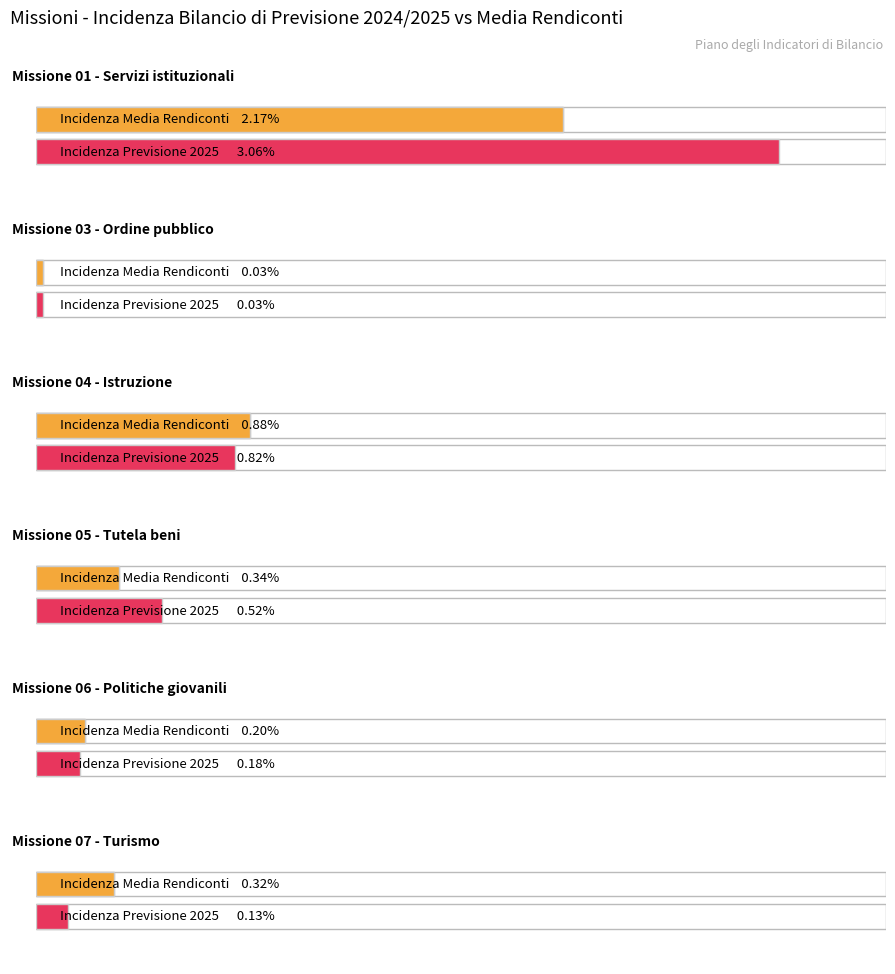

The Incidenza Missione/Programma 2025 series shows 0.0 at Missione 03
Ordine pubblico. True or false?

True